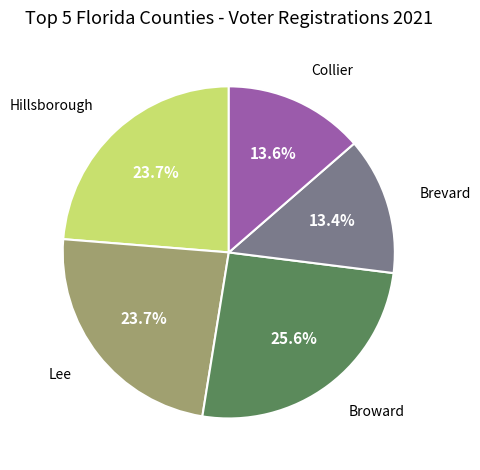

Is there a majority slice in this chart?

No